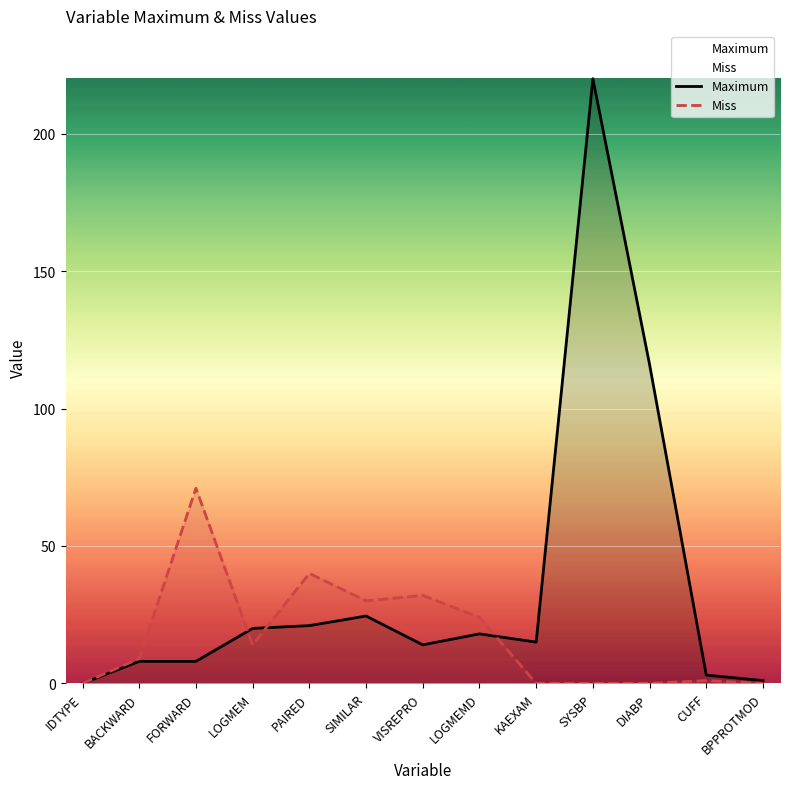

After their last crossing, which series has the higher values: Maximum or Miss?

Maximum